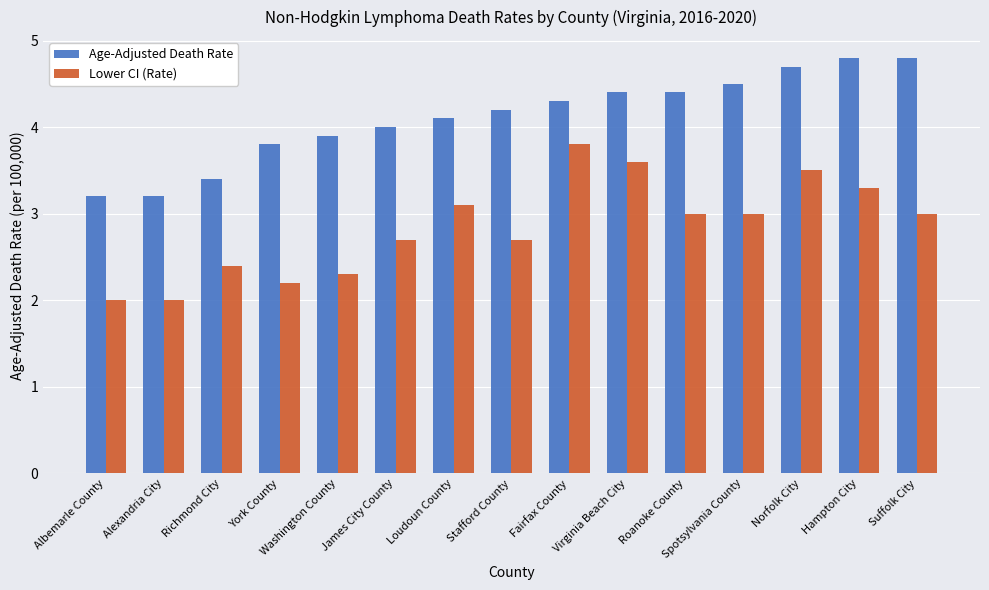

What is the label of the 8th bar from the left?

Stafford County